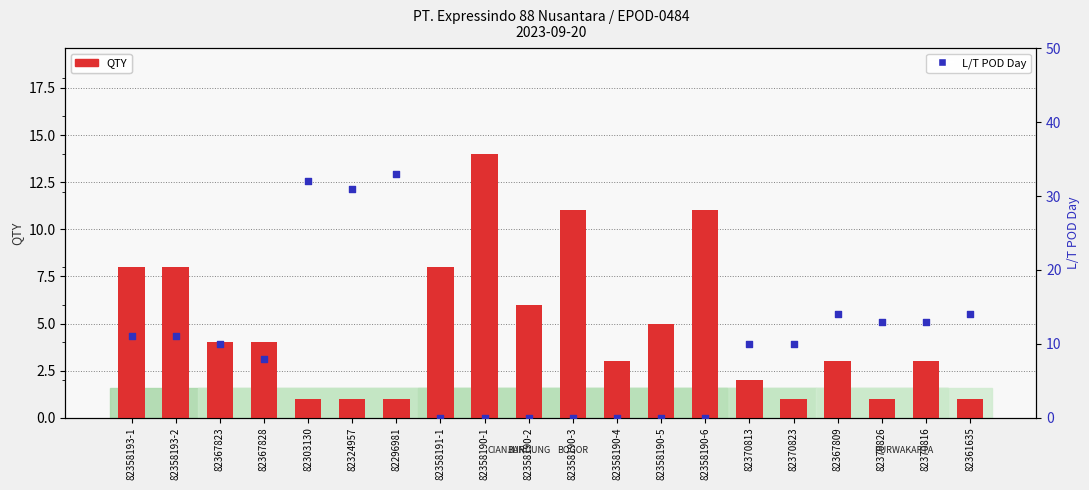

Which series has the largest total across all categories?

L/T POD Day